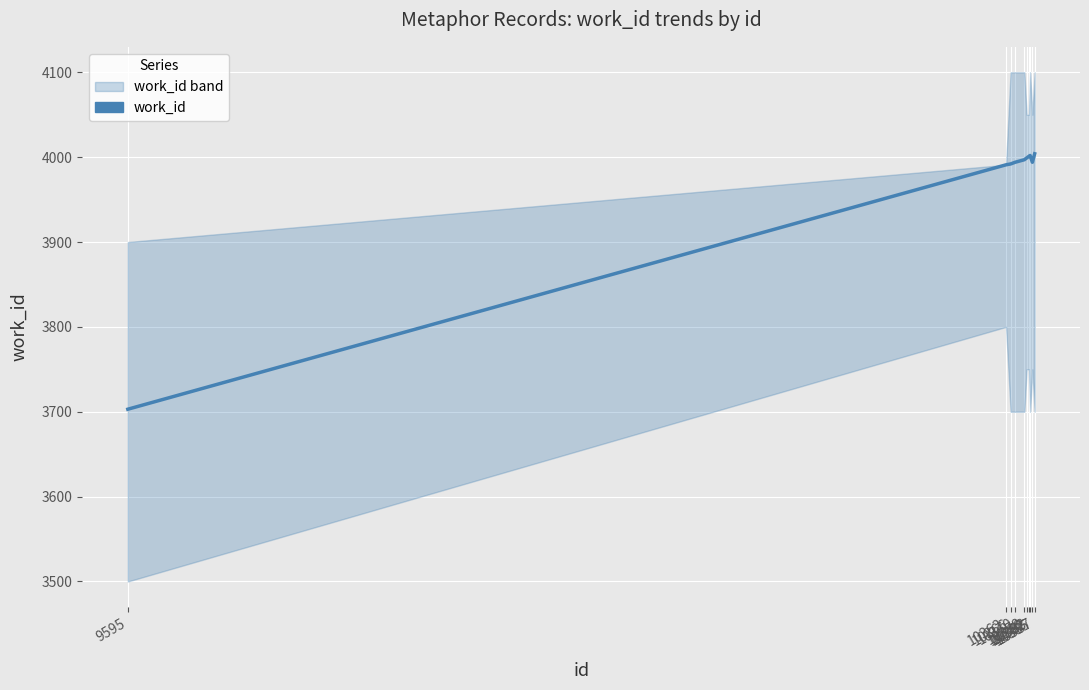

Is this an area chart (filled region under the line)?

No